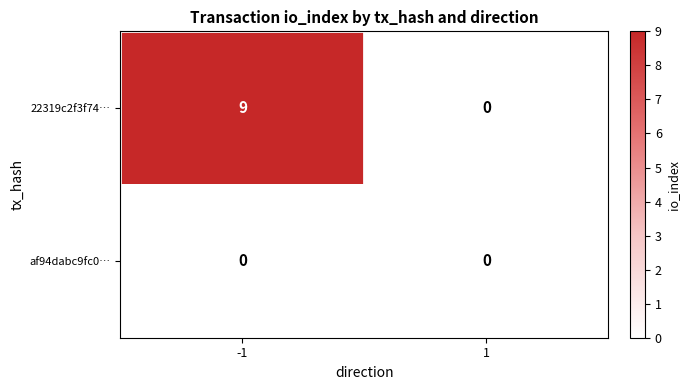

Is it true that af94dabc9fc0… equals 0 at 1?

True